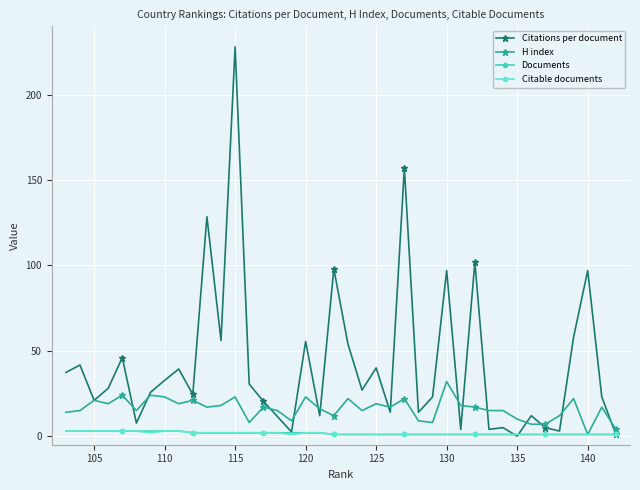

At how many categories does at least one series exceed 74?

7